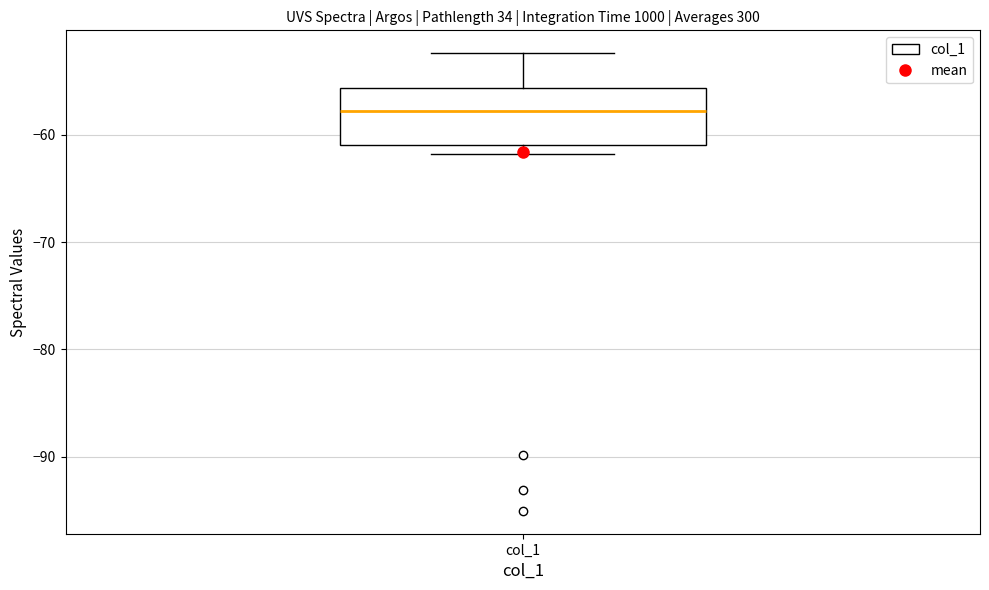

Read this box plot against the y-axis: the position of the median line, the range covered by the box, and the ends of both whiskers. The values are not printed on the chart, so give them approximately, as read against the axis.

median -58, box -61 to -56, whiskers -62 to -52